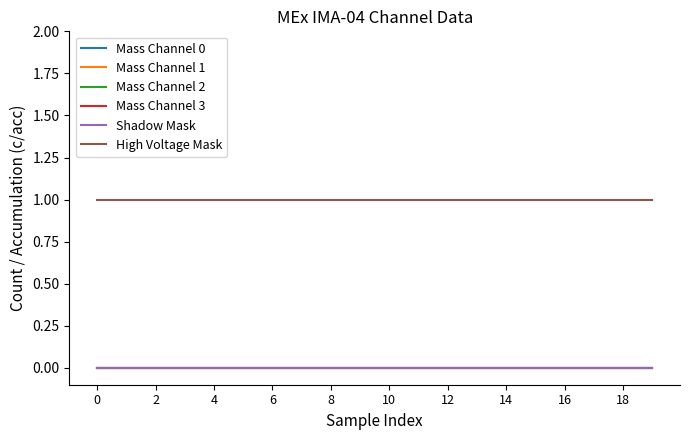

Does the chart have visible grid lines?

No